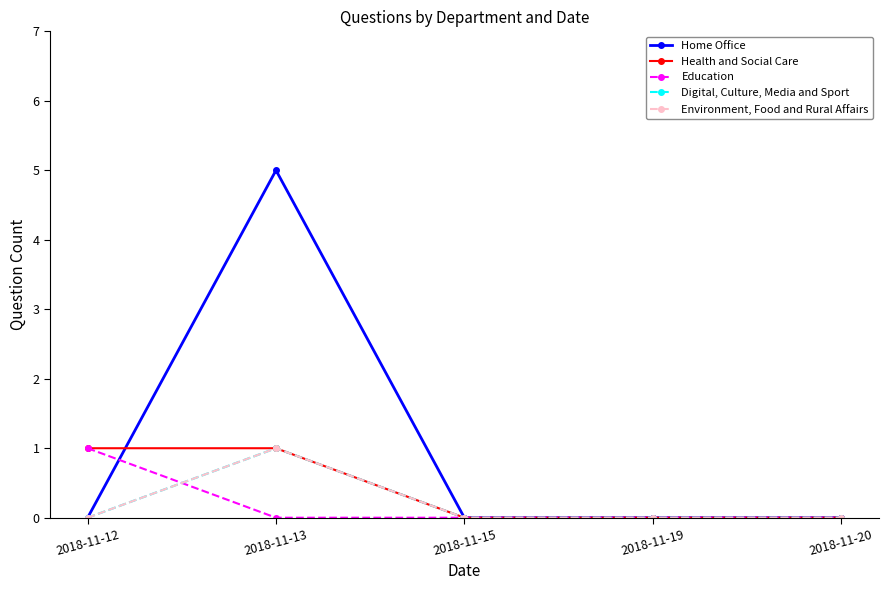

Is this an area chart (filled region under the line)?

No